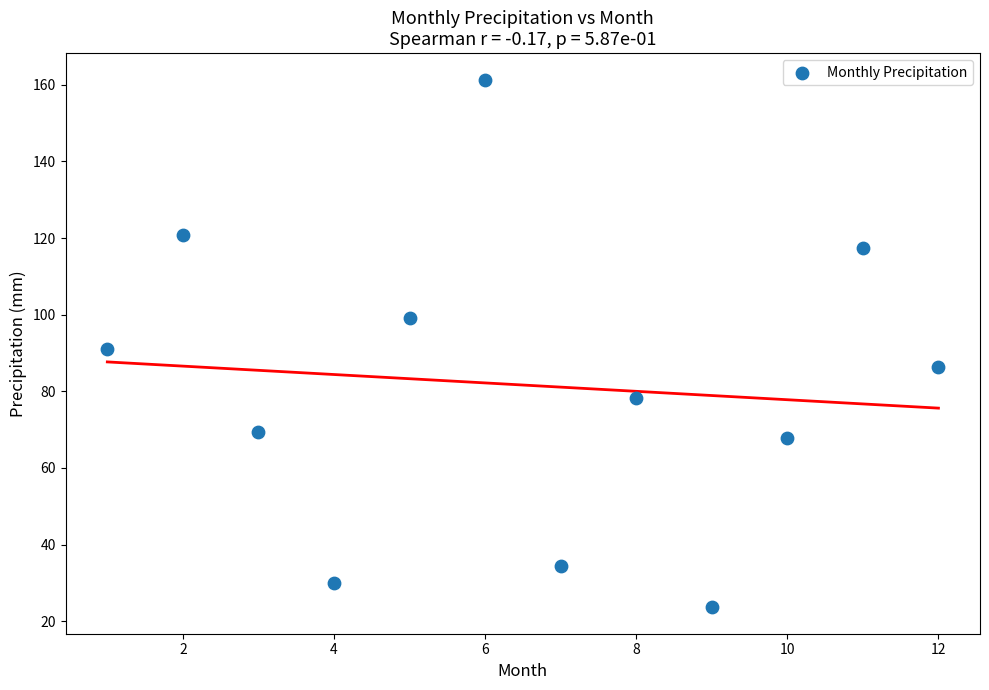

What is the average Y value?

81.6